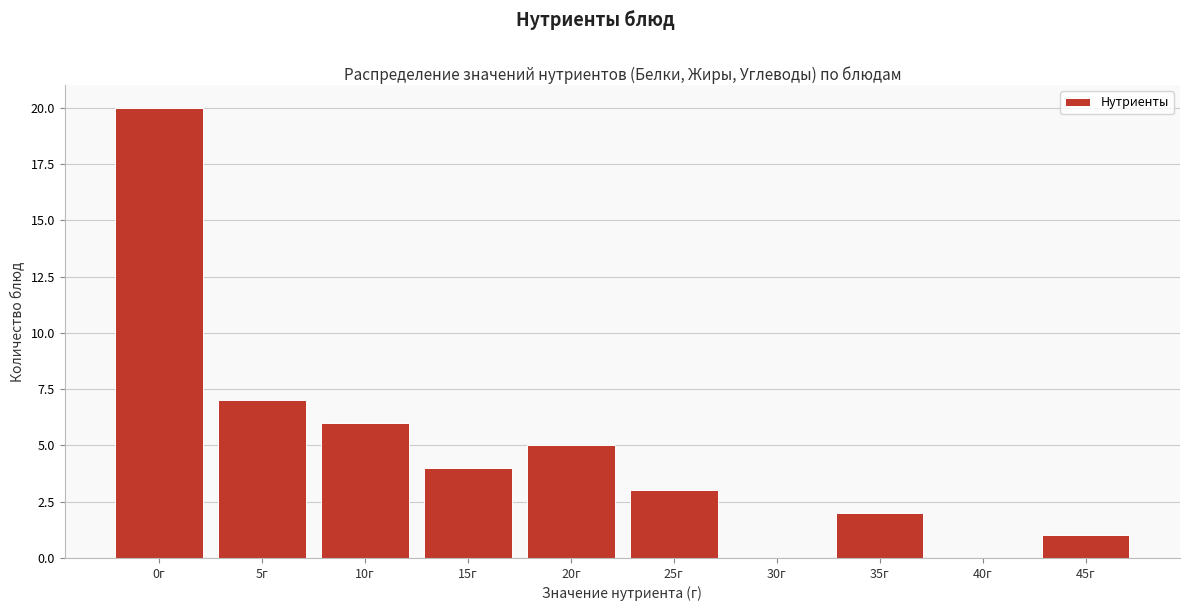

Reading right to left, what are all the values shown in this chart?

45г=1	40г=0	35г=2	30г=0	25г=3	20г=5	15г=4	10г=6	5г=7	0г=20